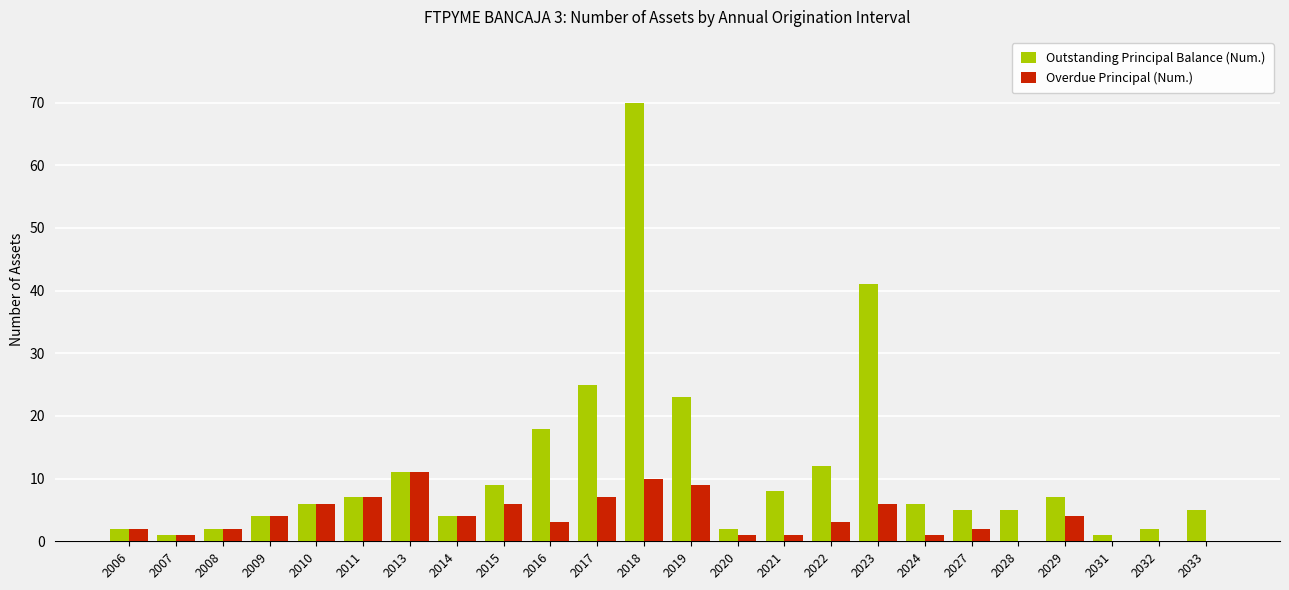

Which series has the widest spread of values?

Outstanding Principal Balance (Num.)